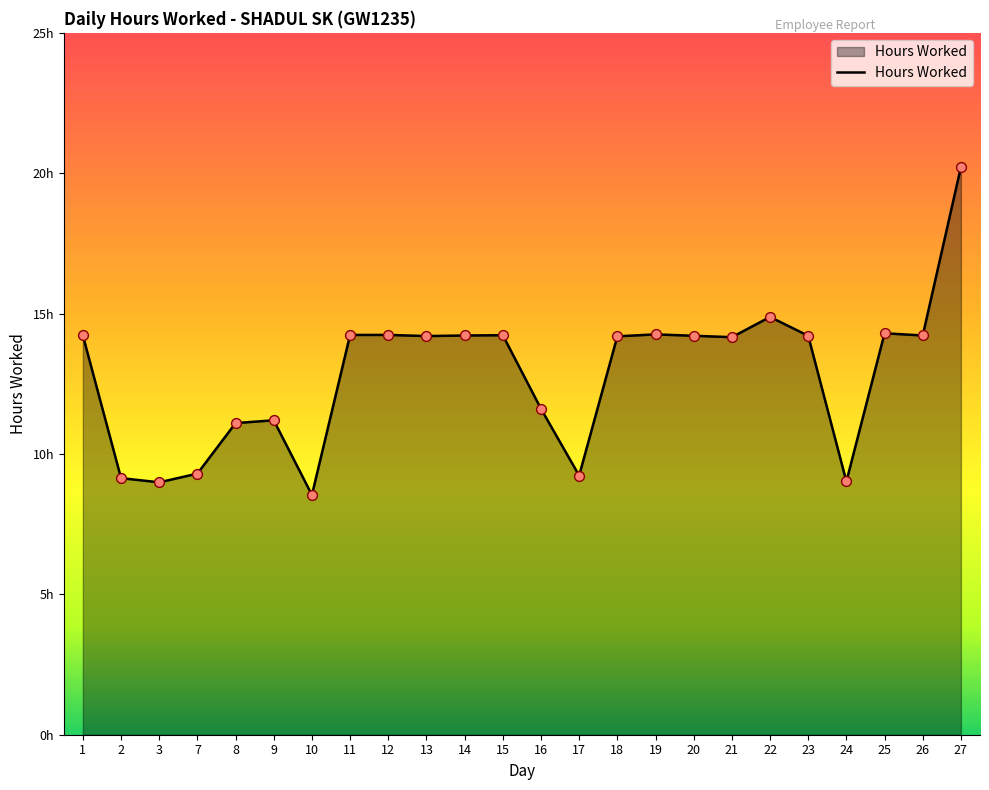

What is the change in value from 11 to 25?

+0.1